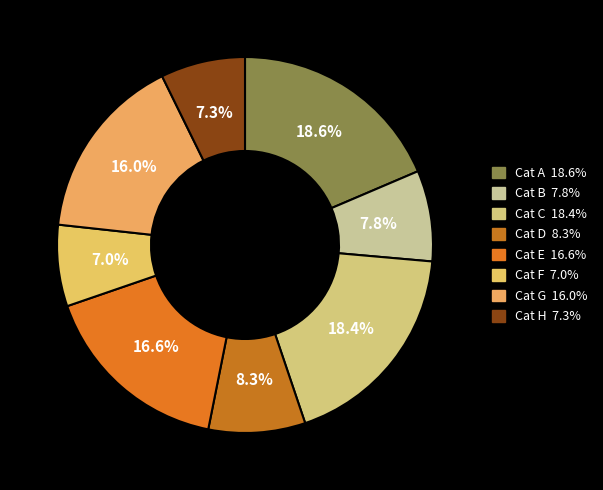

How many slices are in this pie chart?

8